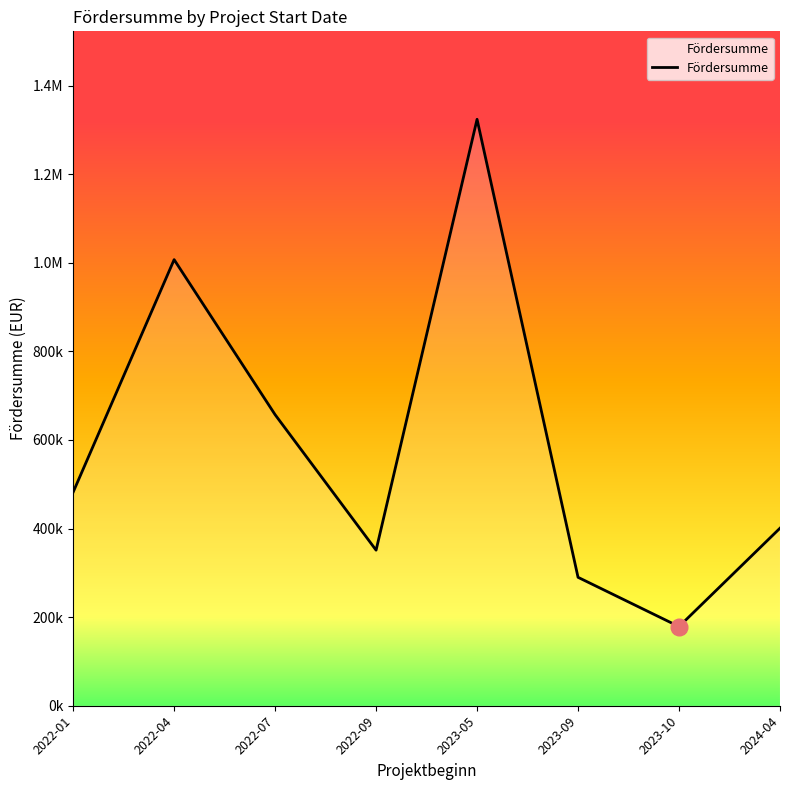

Does the chart display data point markers on the line(s)?

No